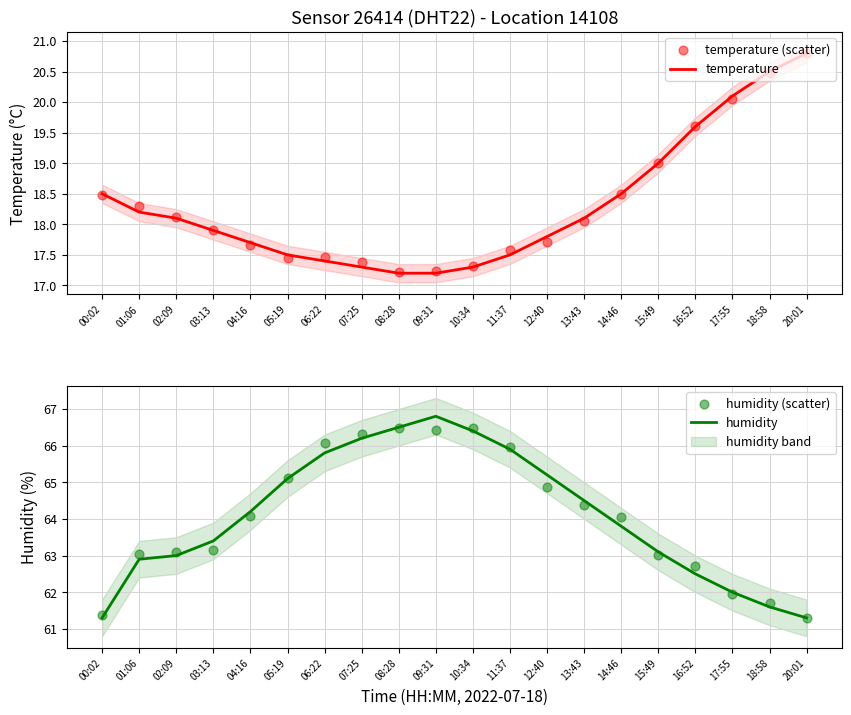

At how many categories does at least one series exceed 36?

20